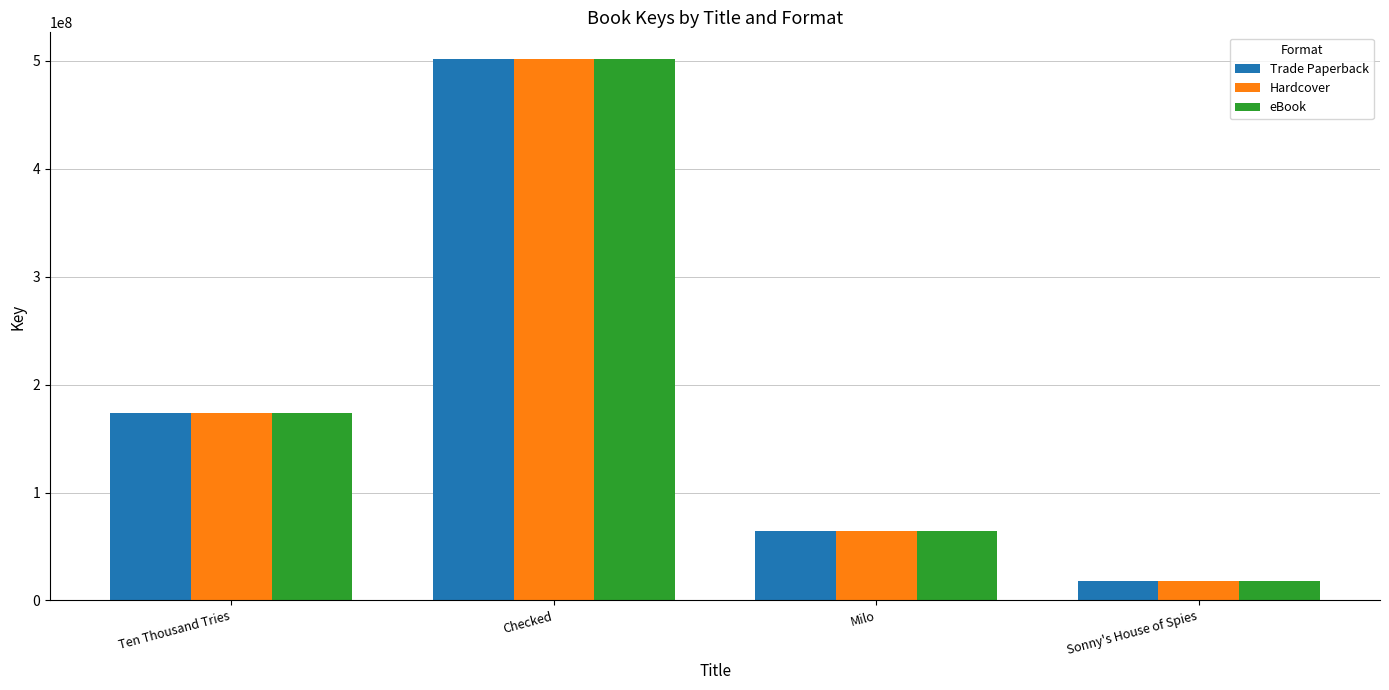

The Trade Paperback series shows 42046436 at Milo. True or false?

False